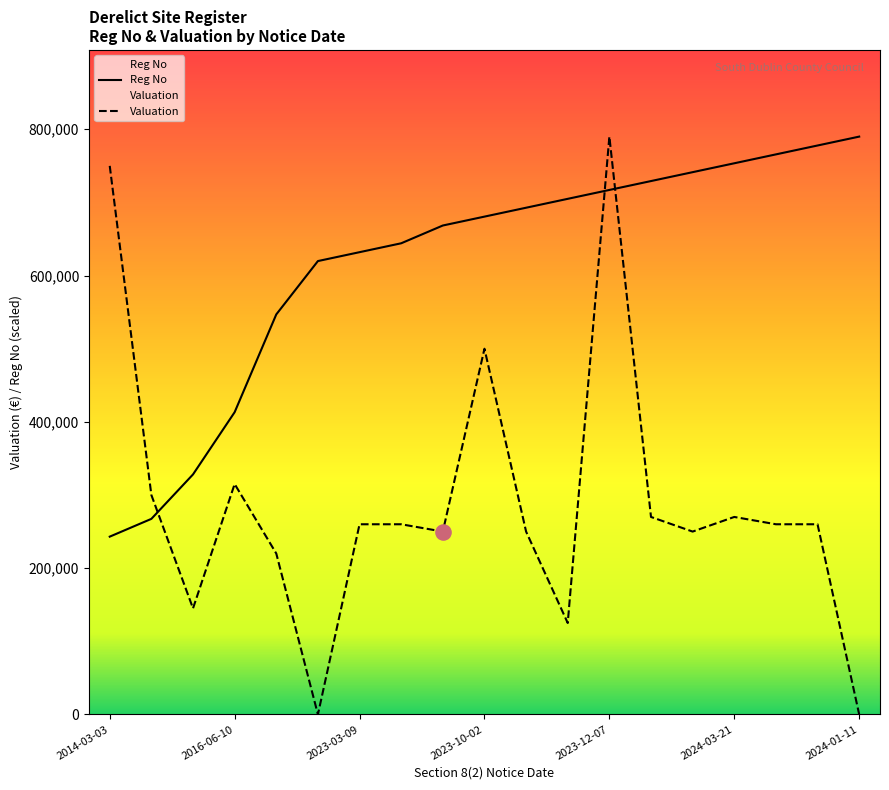

Which series has the largest total across all categories?

Reg No